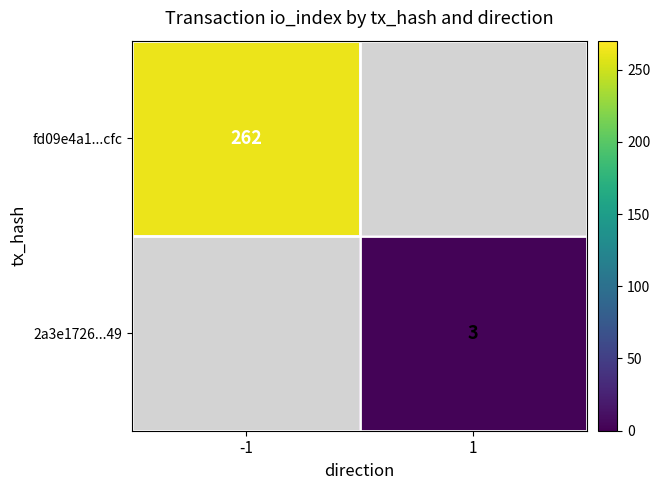

True or false: 2a3e1726...49 has a value of 1 at 1.

False